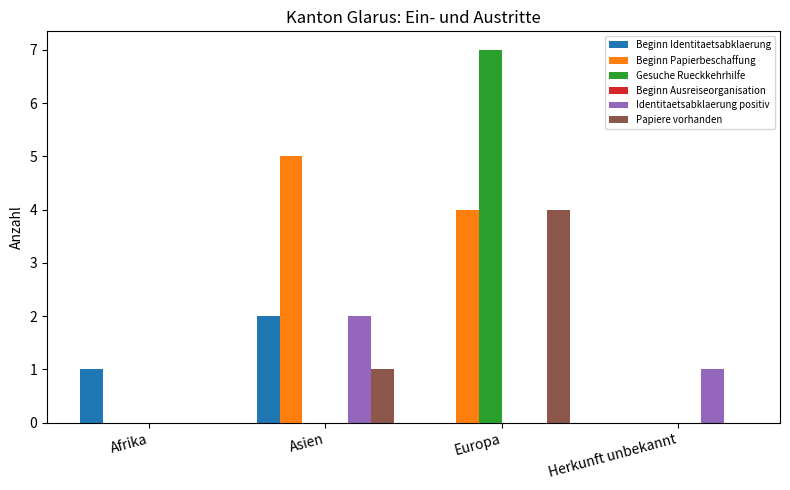

Is it true that Gesuche Rueckkehrhilfe equals 4 at Asien?

False